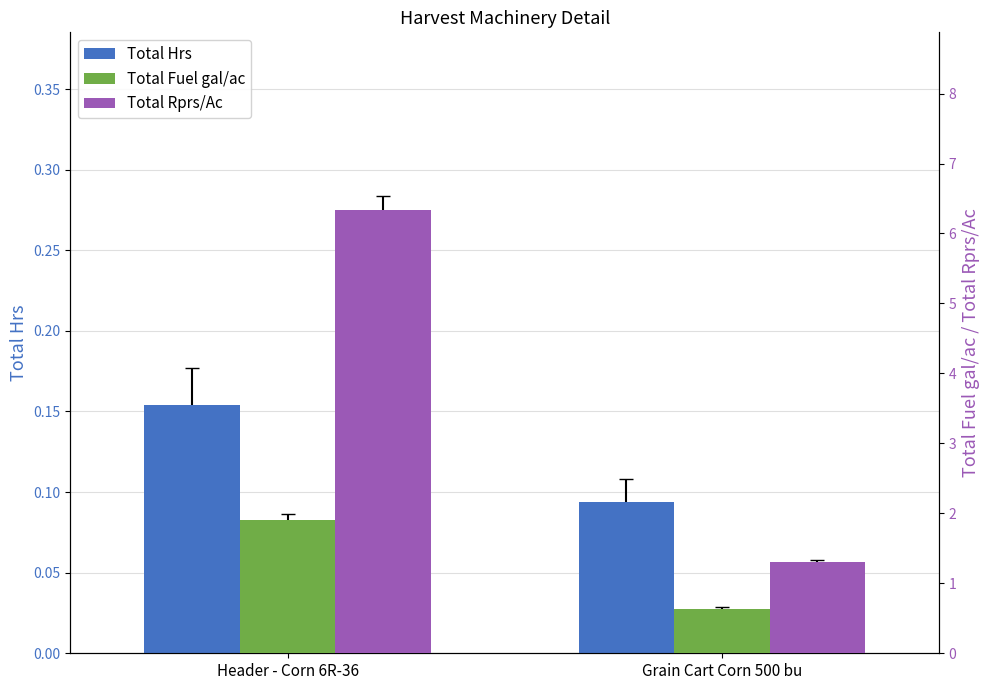

Reading left to right, transcribe all the data shown in this chart.

Total Hrs: 0.2	0.1
Total Fuel gal/ac: 1.9	0.6
Total Rprs/Ac: 6.3	1.3